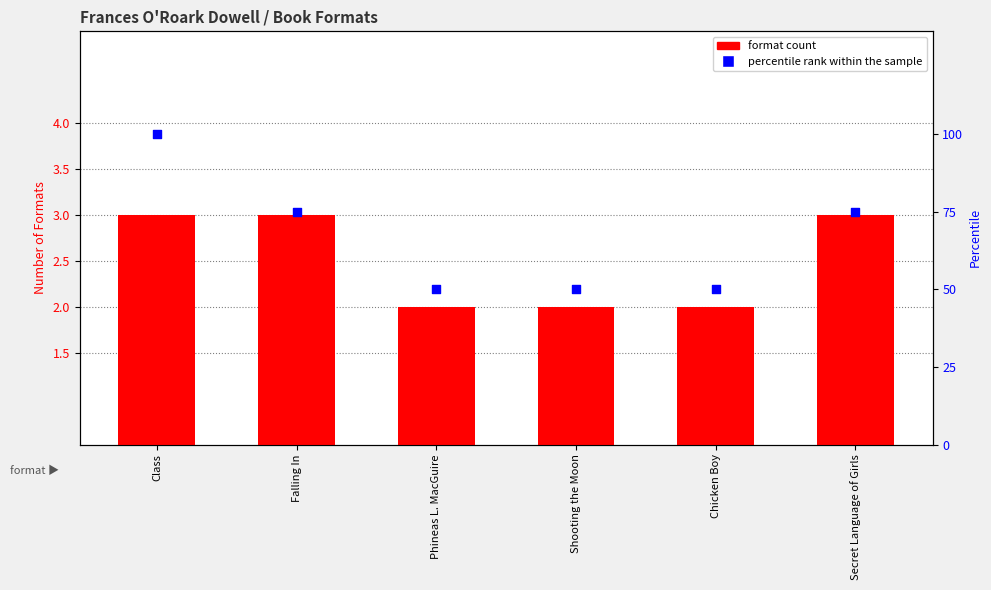

What are all the series names shown in the legend?

format count, percentile rank within the sample